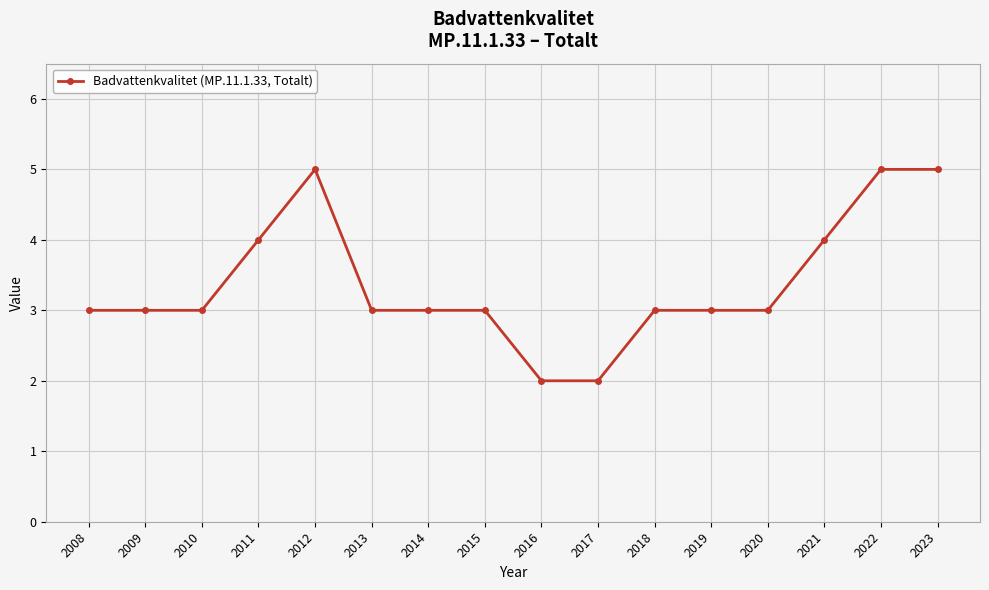

The chart shows a value of 5 at 2018. True or false?

False